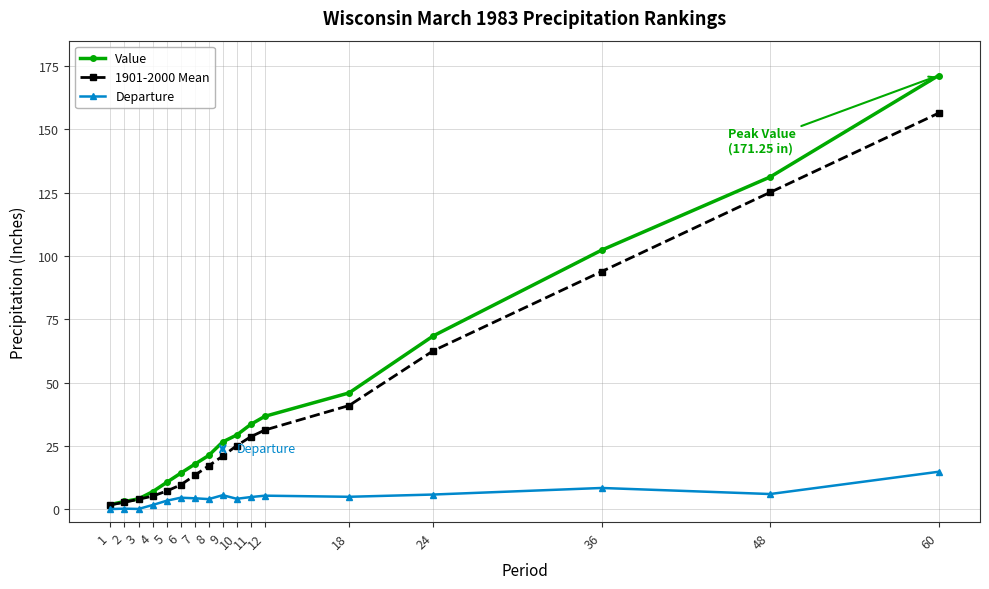

The Value series shows 7.0 at 4. True or false?

True